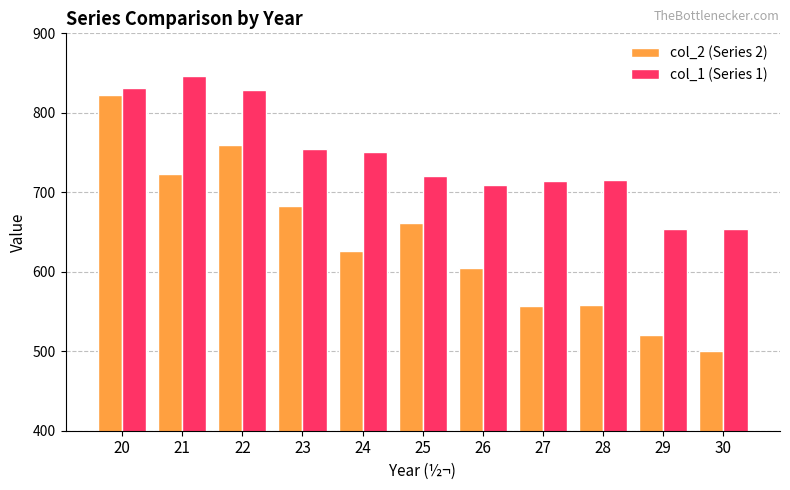

What is the minimum value for col_2 (Series 2)?

500